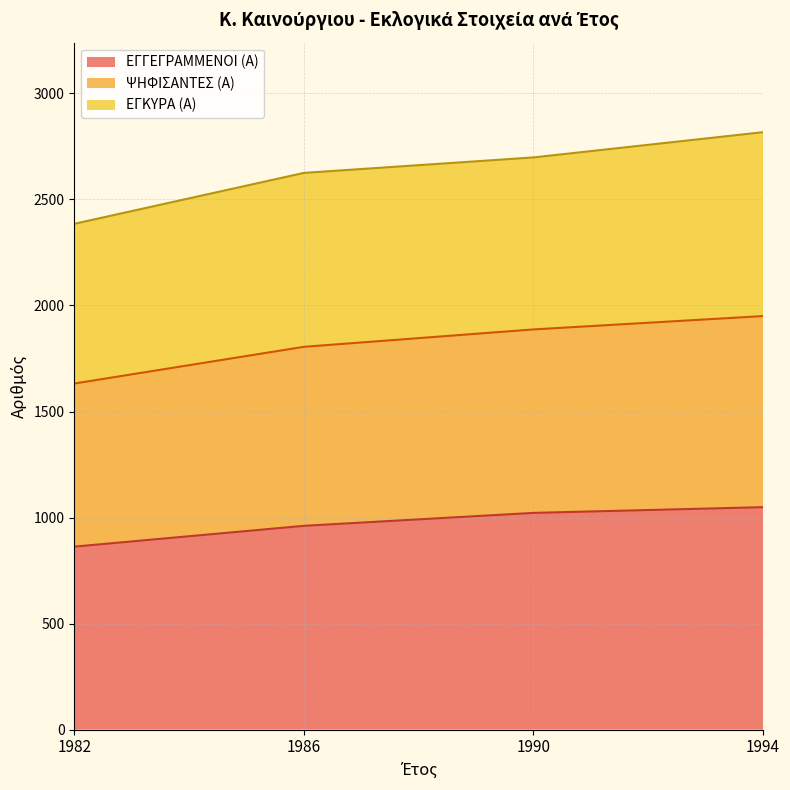

The value of ΕΓΓΕΓΡΑΜΜΕΝΟΙ (Α) at 1986 is 961. True or false?

True